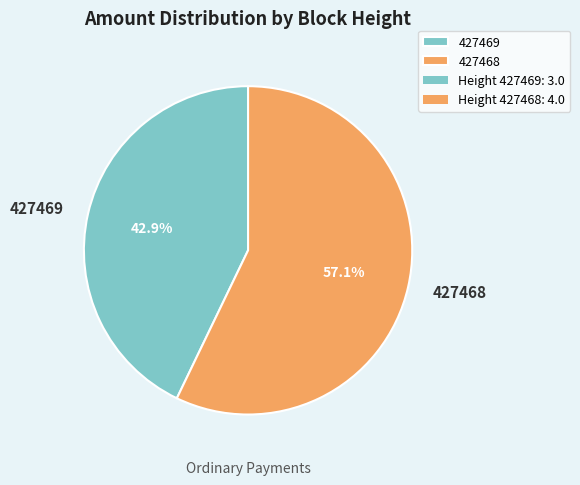

What is the smallest slice in the pie chart?

427469